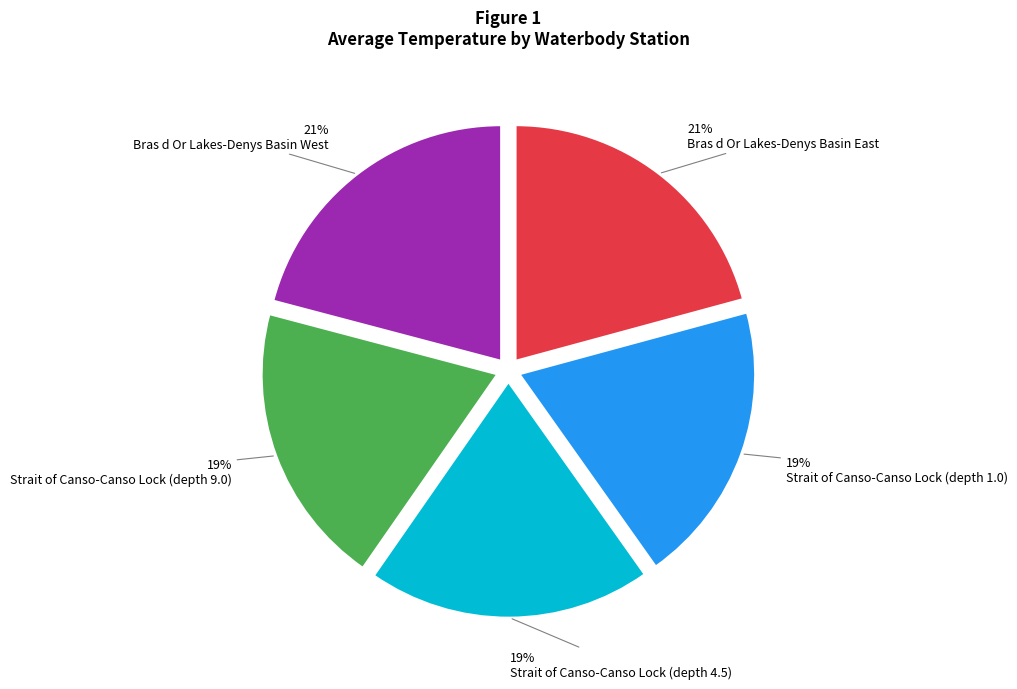

What percentage is the Bras d Or Lakes-Denys Basin West slice, to the nearest percent?

21%